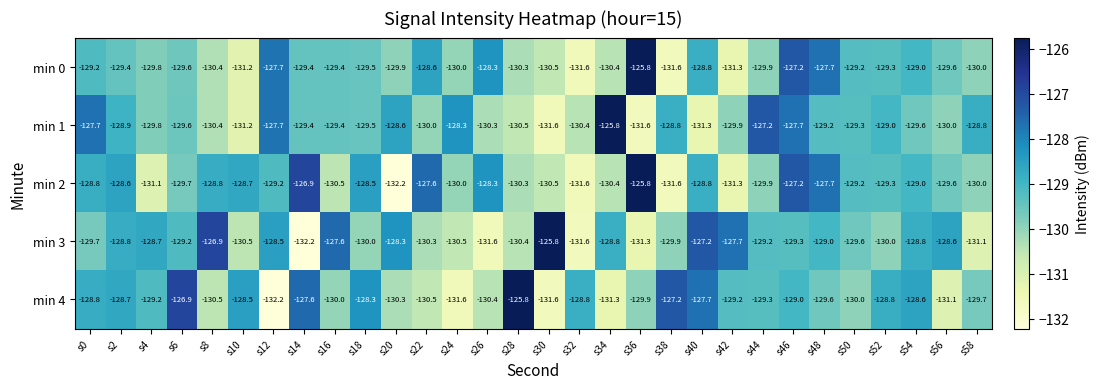

What is the difference between the second highest and minimum values in the min 2 series?

5.3